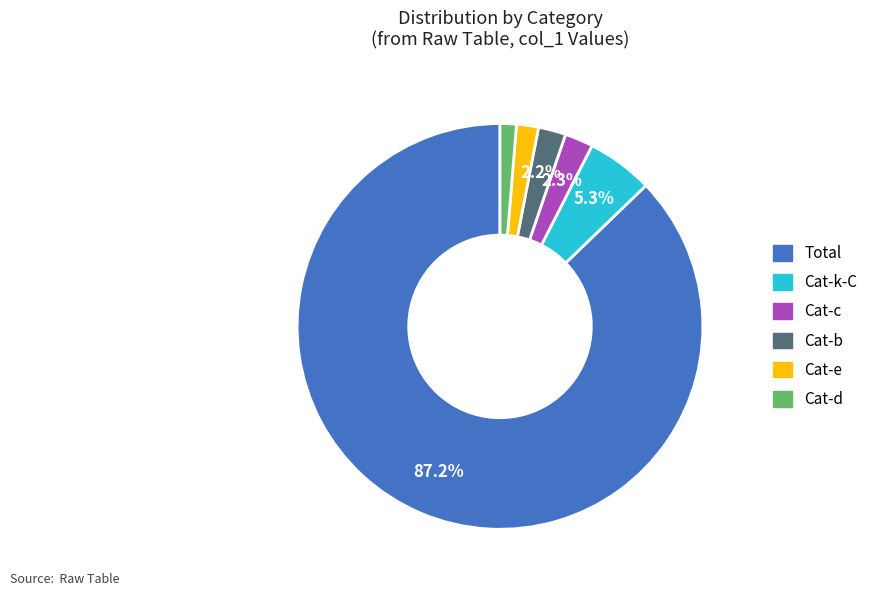

Is there any slice that represents more than half of the pie?

Yes